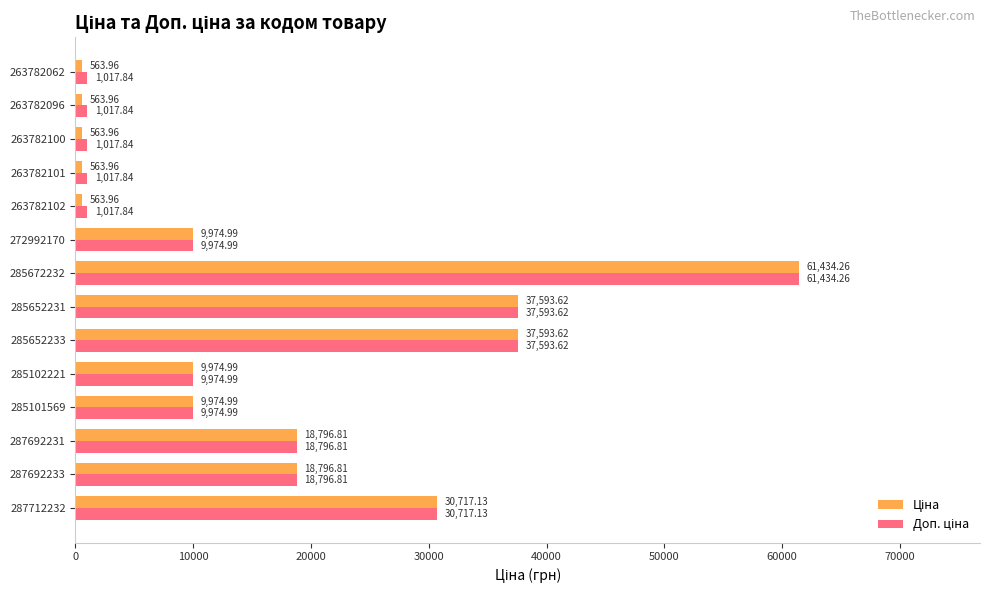

At which category is the sum across all series the highest?

285672232